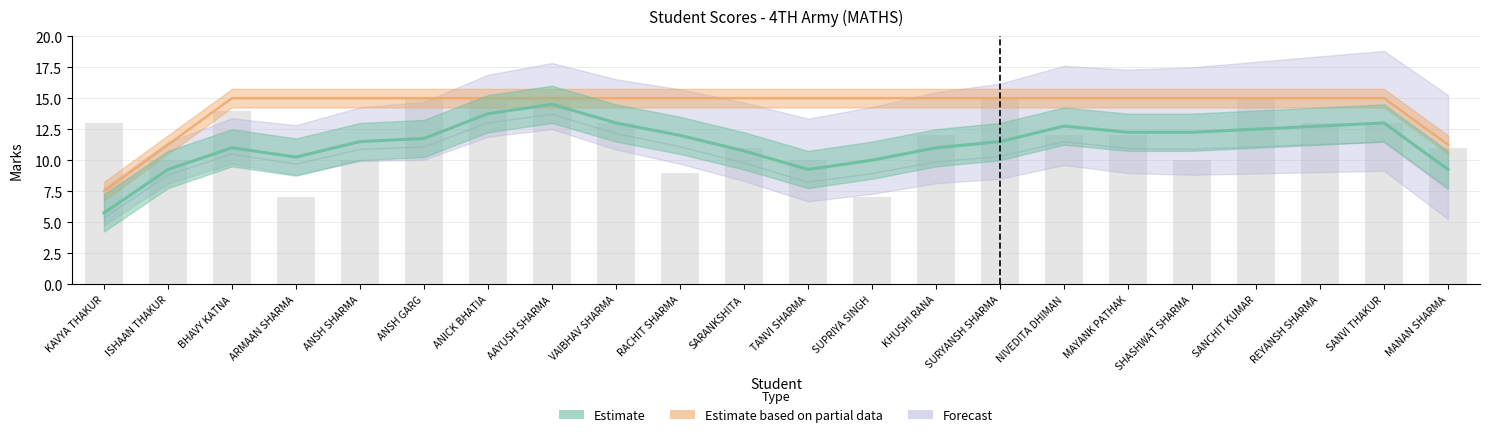

What is the sum of the values at NIVEDITA DHIMAN and AAYUSH SHARMA?

27